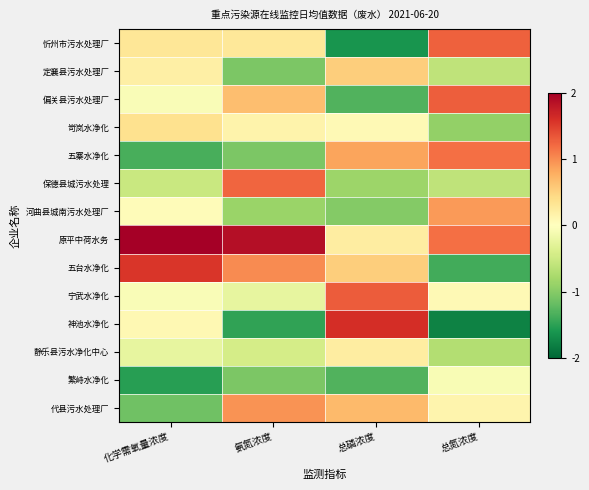

Which has a higher value, 总磷浓度 or 氨氮浓度?

氨氮浓度